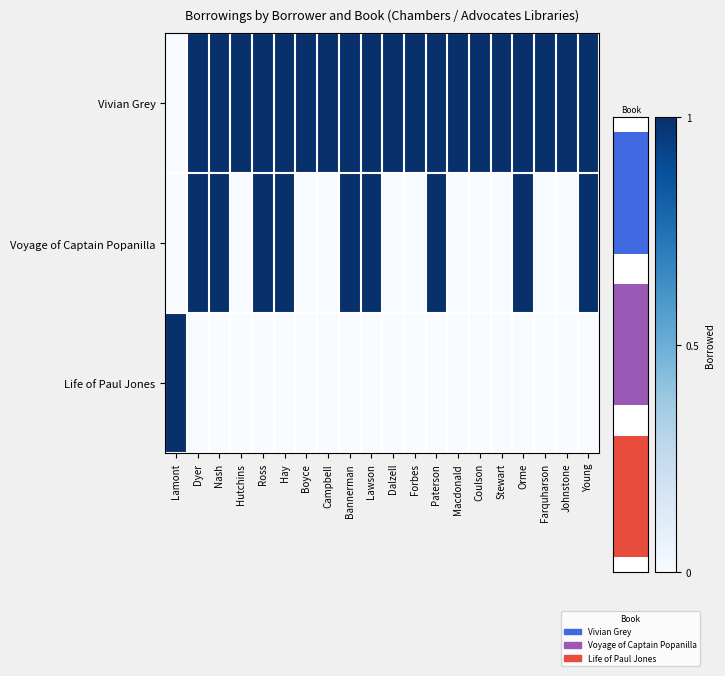

True or false: Vivian Grey has a value of 1 at Nash.

True